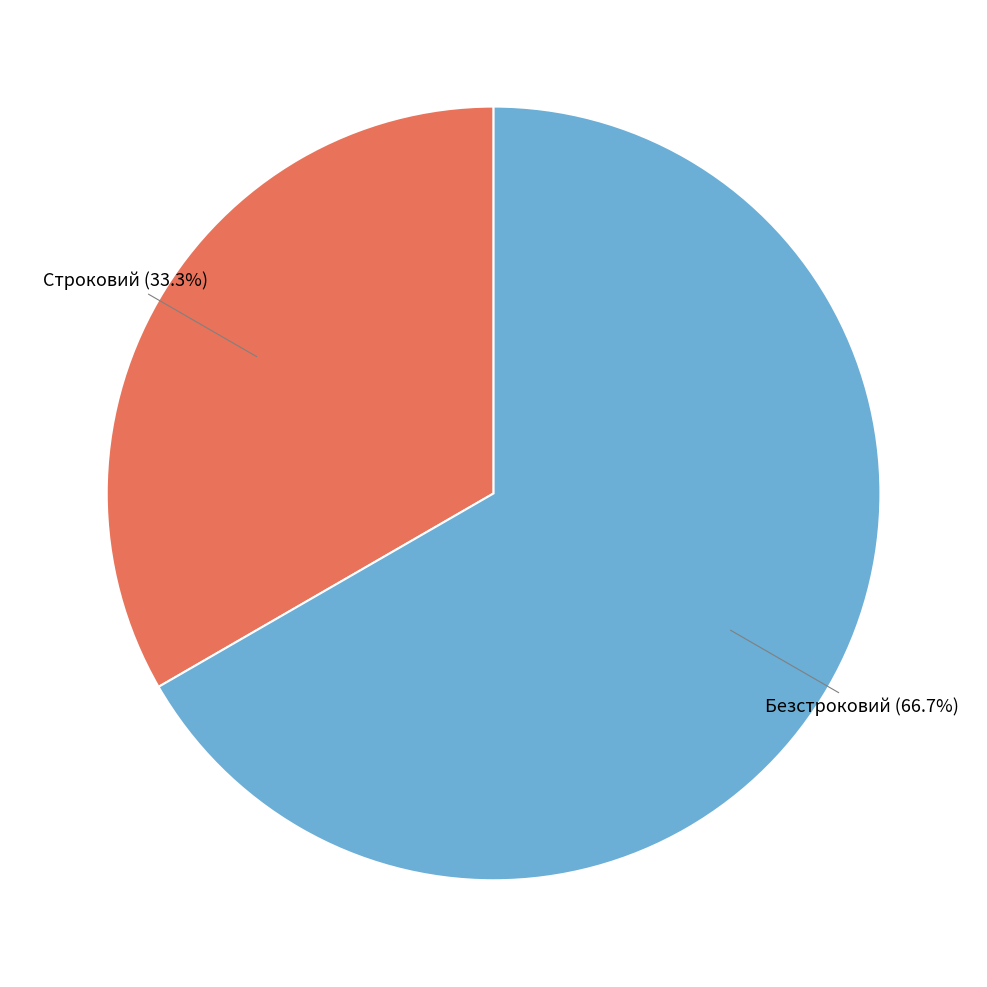

Is there a majority slice in this chart?

Yes